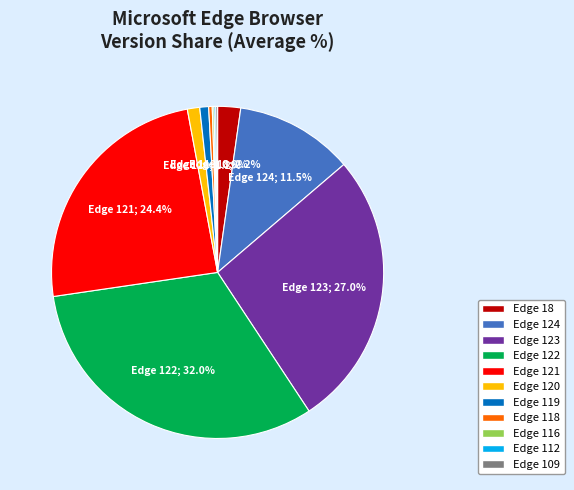

Which category has the biggest portion of the pie?

Edge 122